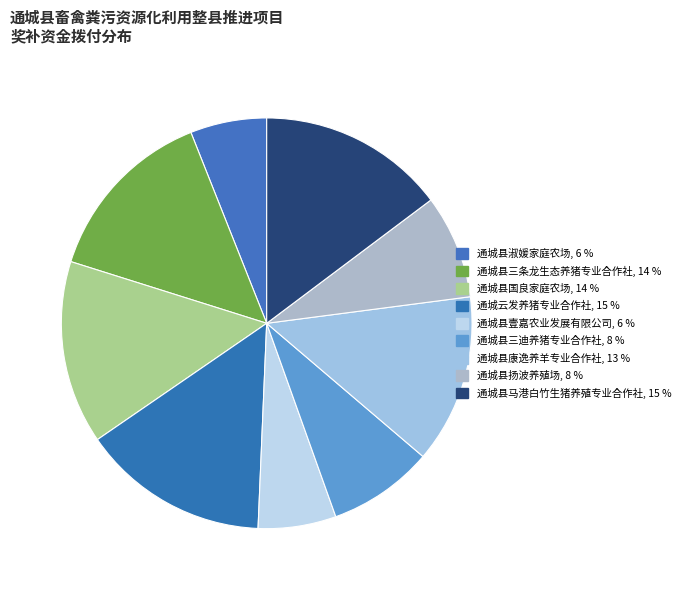

Approximately how many times larger is the value at 通城县三迪养猪专业合作社 compared to 通城县马港白竹生猪养殖专业合作社?

0.6